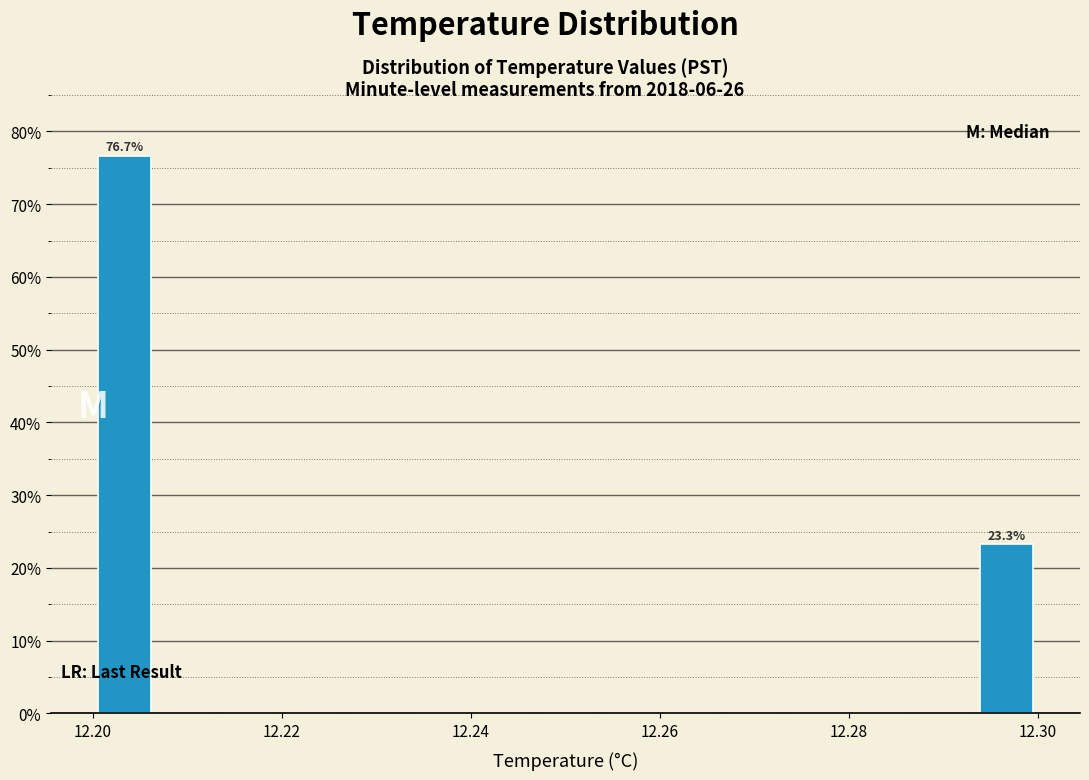

Around what value on the x-axis is the tallest bar? Give the approximate position of its centre, as read against the axis.

12.204